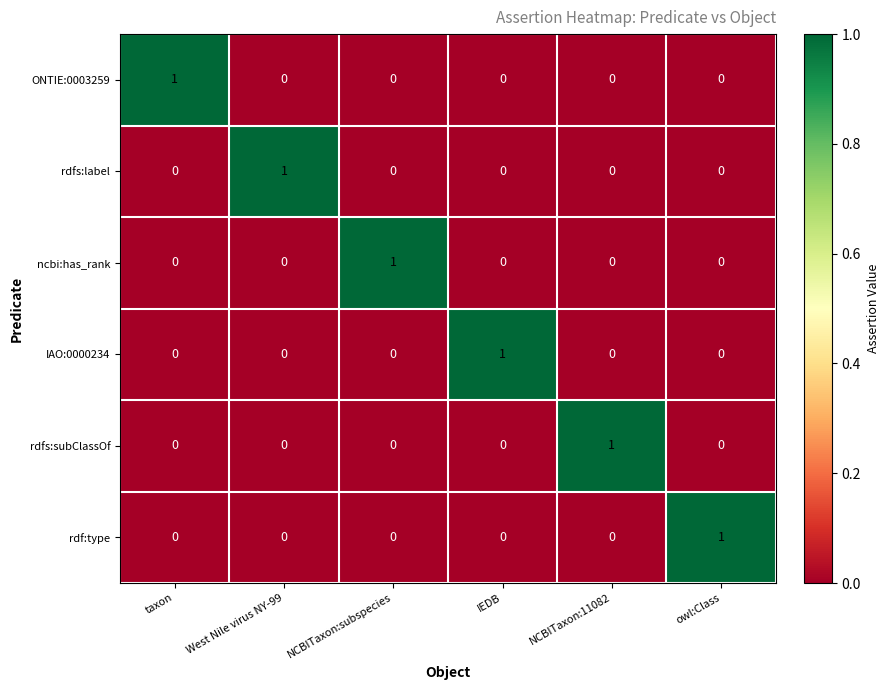

At how many categories does at least one series exceed 0?

6